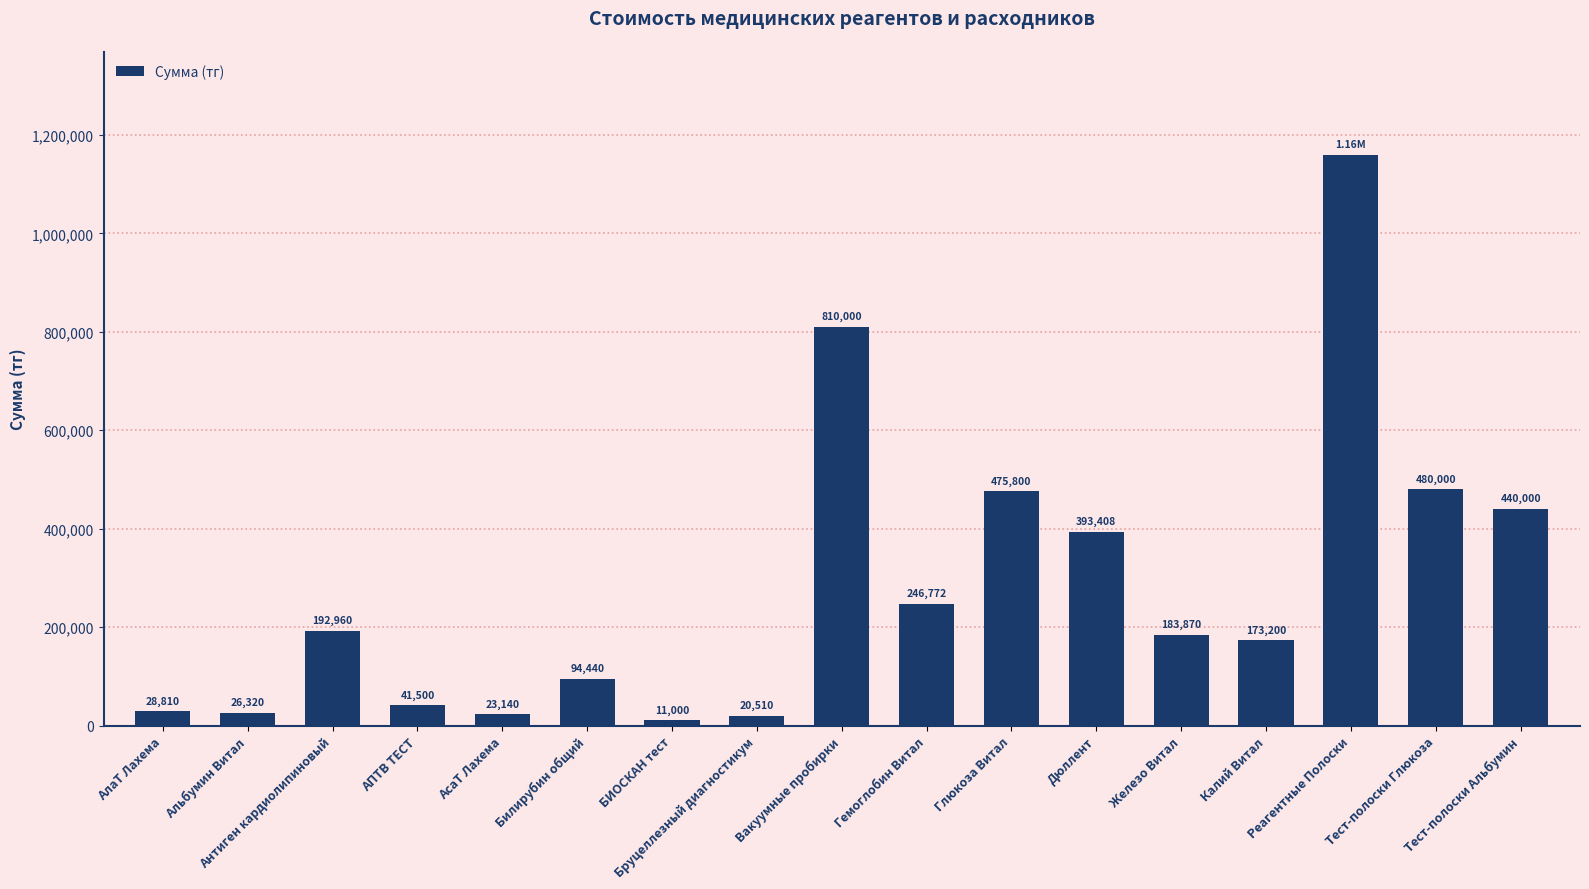

What is the change in value from Глюкоза Витал to Железо Витал?

-291930